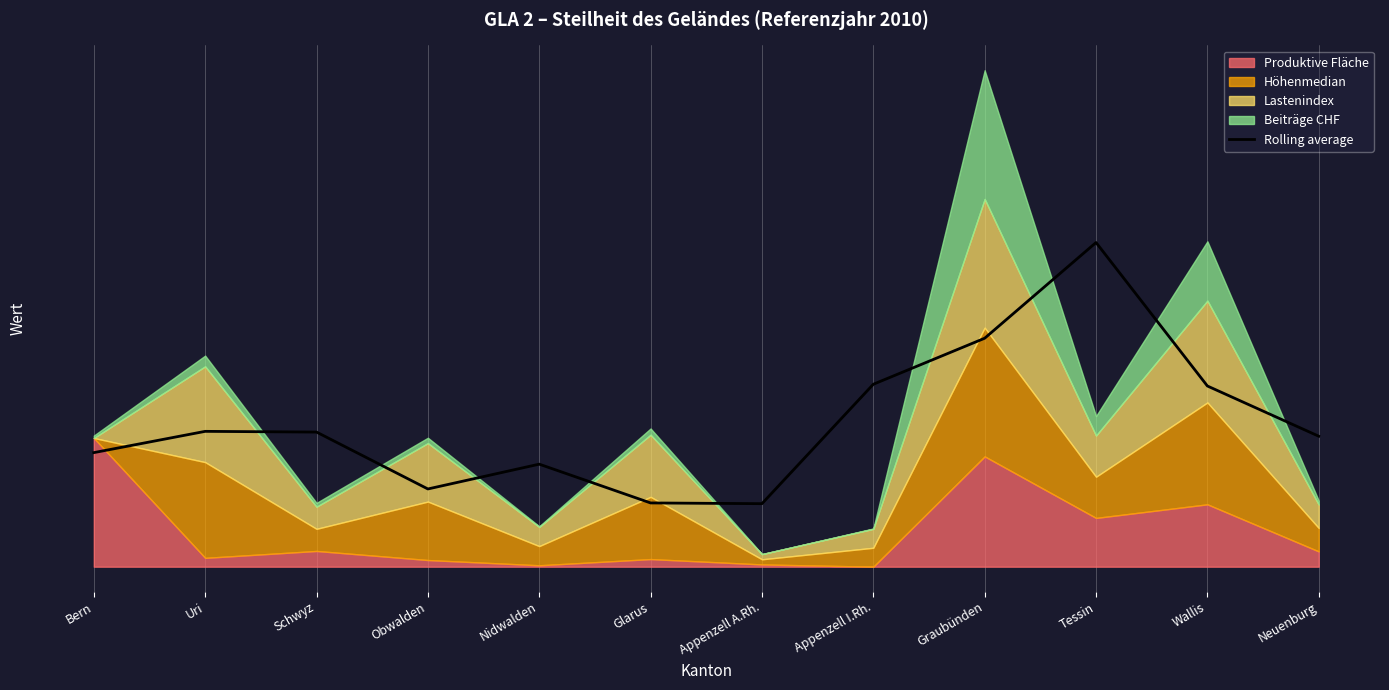

The value at Nidwalden is 33.4. True or false?

False